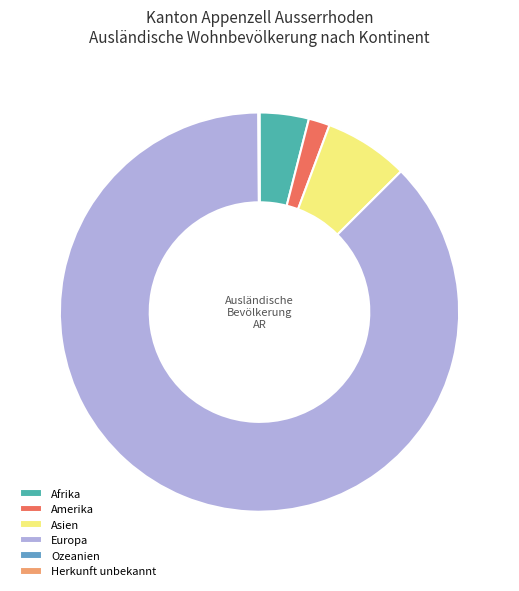

The Amerika slice represents 2% of the pie. True or false?

True